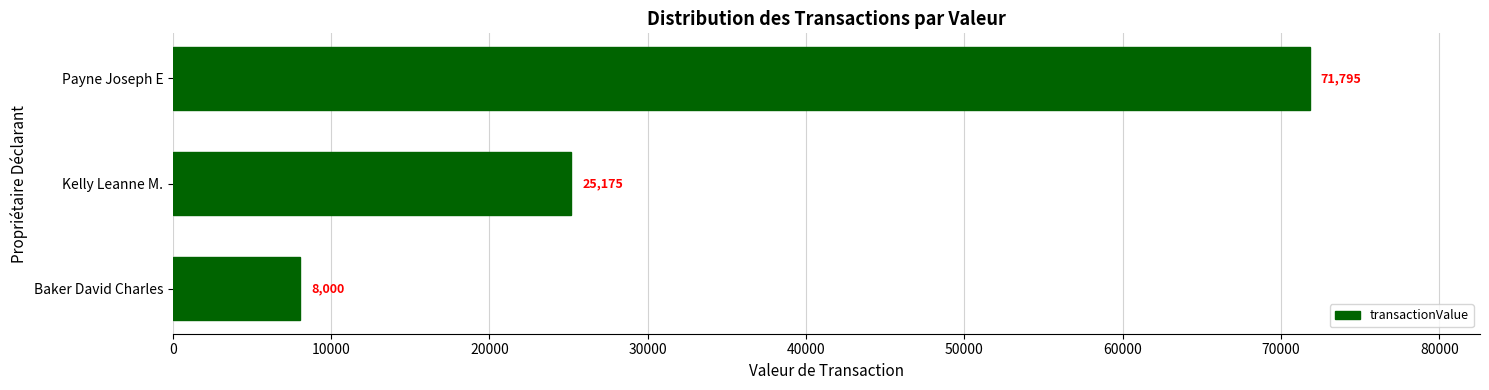

Rank the categories by value from highest to lowest.

Payne Joseph E, Kelly Leanne M., Baker David Charles